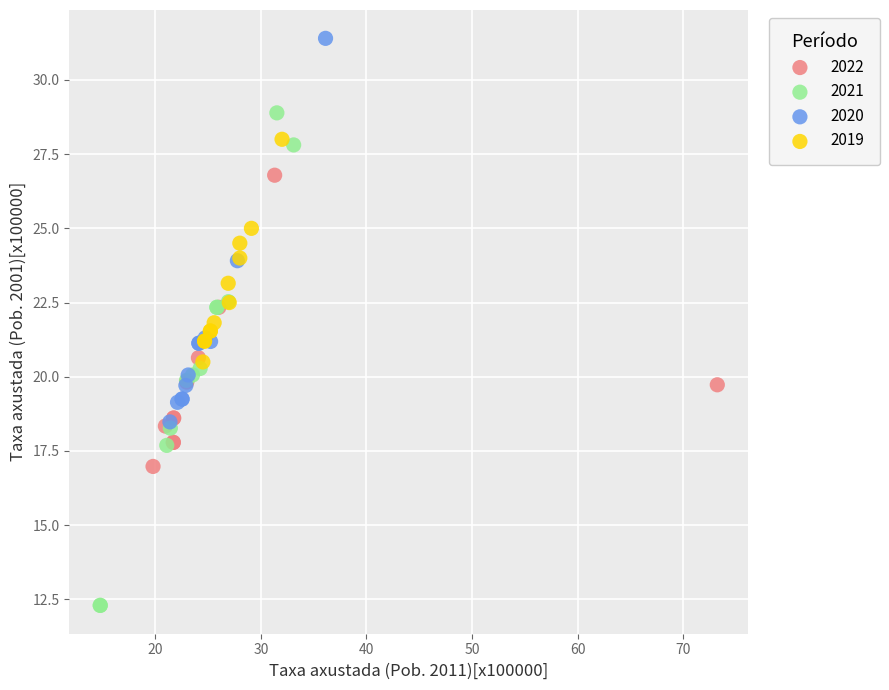

What are all the series names shown in the legend?

2022, 2021, 2020, 2019